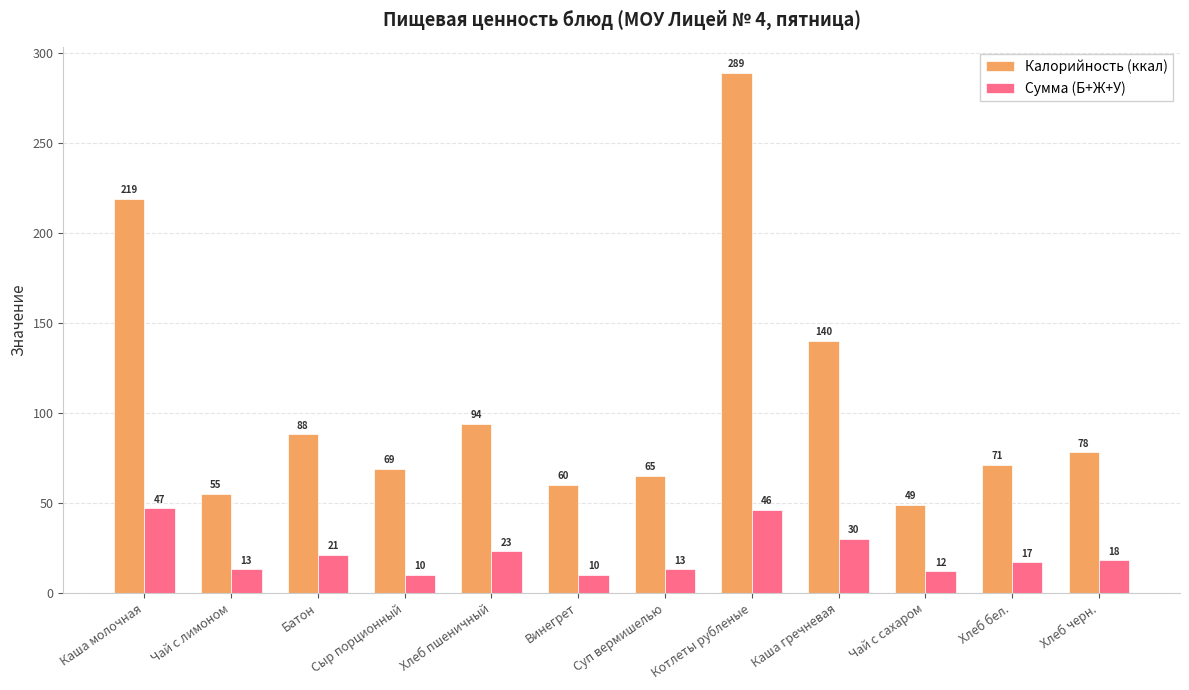

Rank the series by their maximum value, from highest to lowest.

Калорийность (ккал), Сумма (Б+Ж+У)